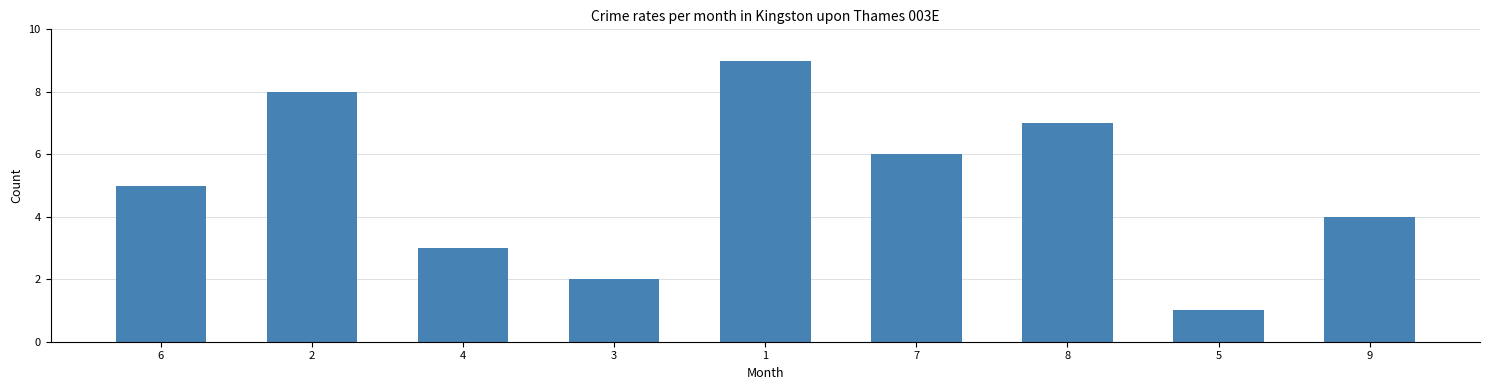

What is the change in value from 1 to 8?

-2